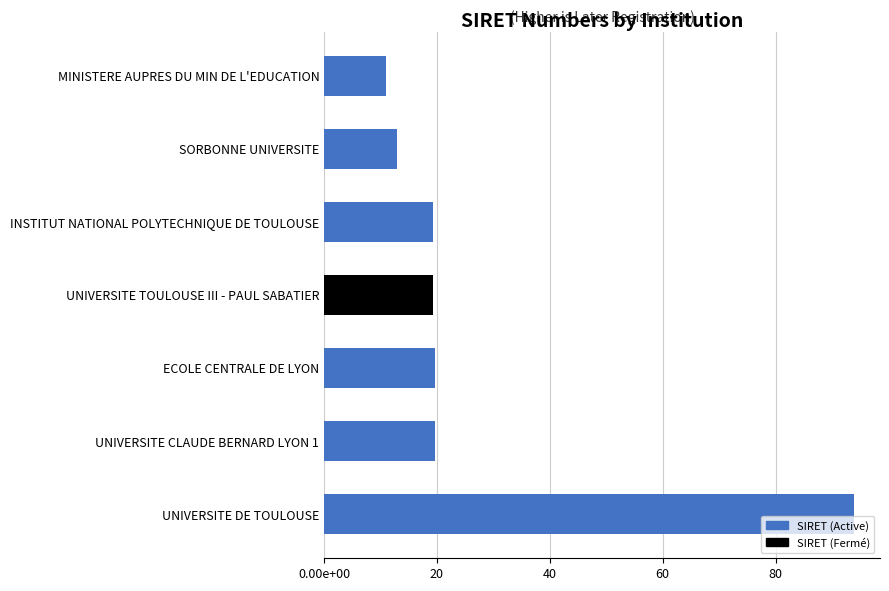

Does the chart contain any negative values?

No